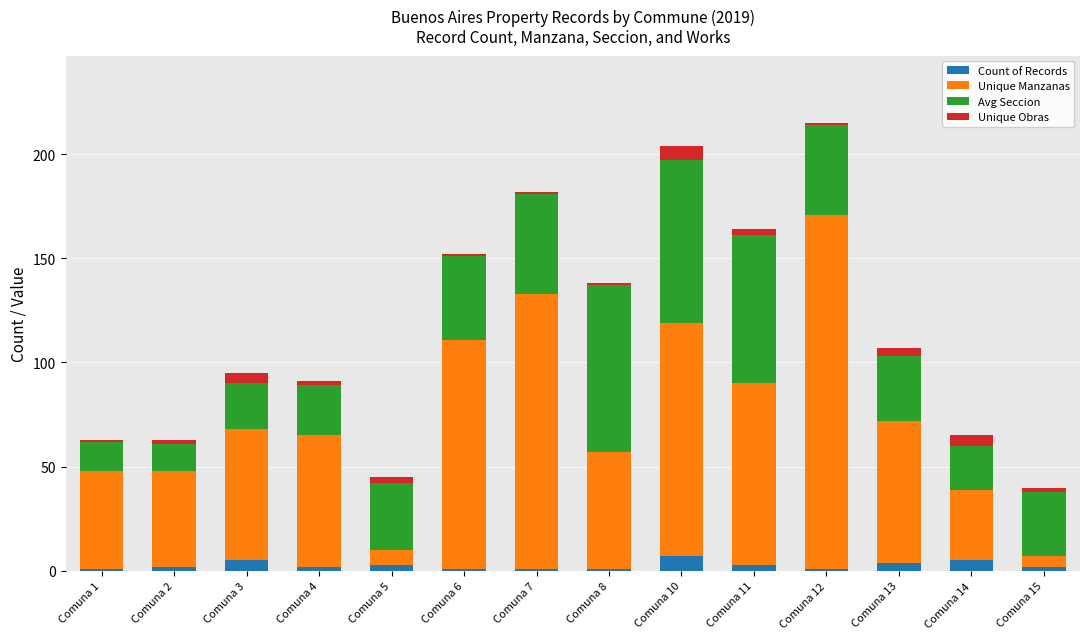

What is the difference between the maximum and second lowest values in the Count of Records series?

6